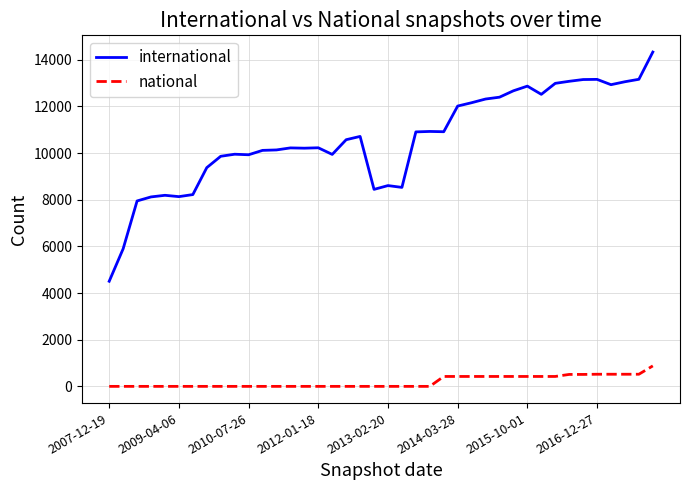

True or false: national and international cross at least once.

False